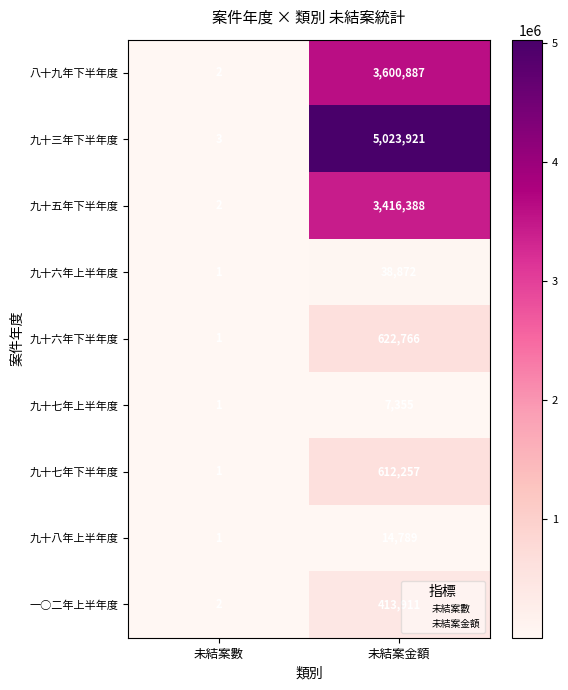

Where is 九十七年上半年度 nearest to the value 3678?

未結案數